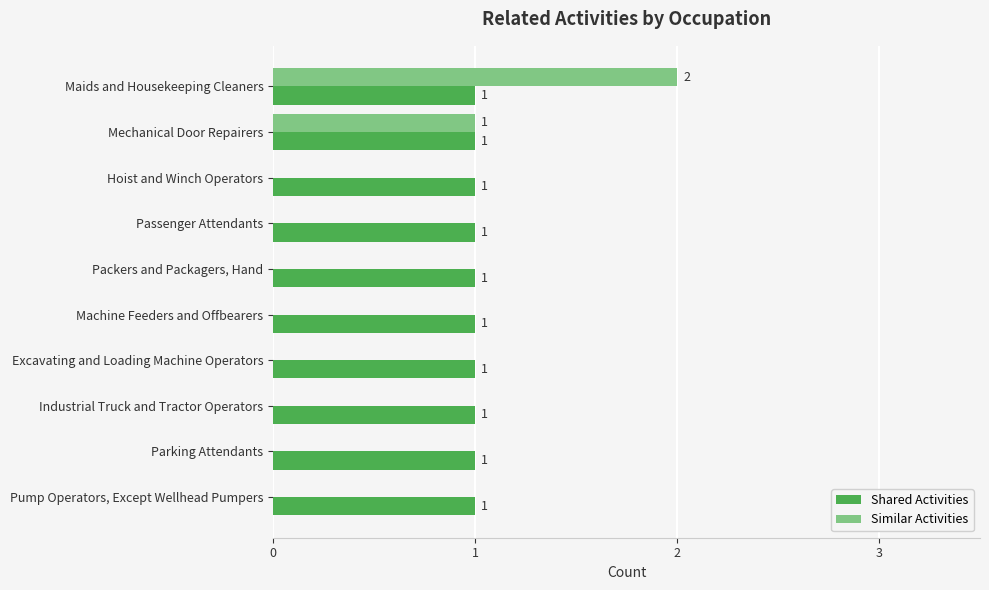

What is the sum of all Similar Activities values?

3